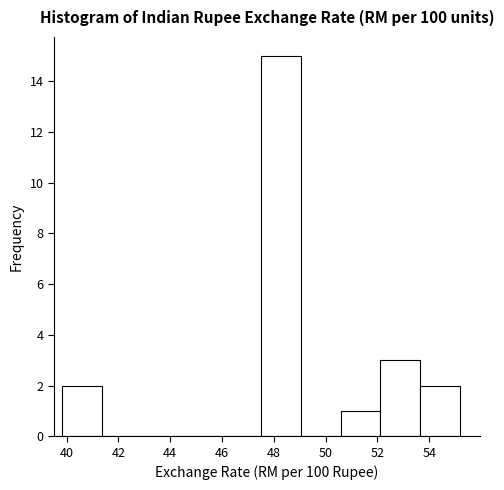

What is the height of the bar covering 53.6 to 55.2 on the x-axis? Neither the bar edges nor the heights are printed on the chart, so give them approximately, as read against the axes.

2